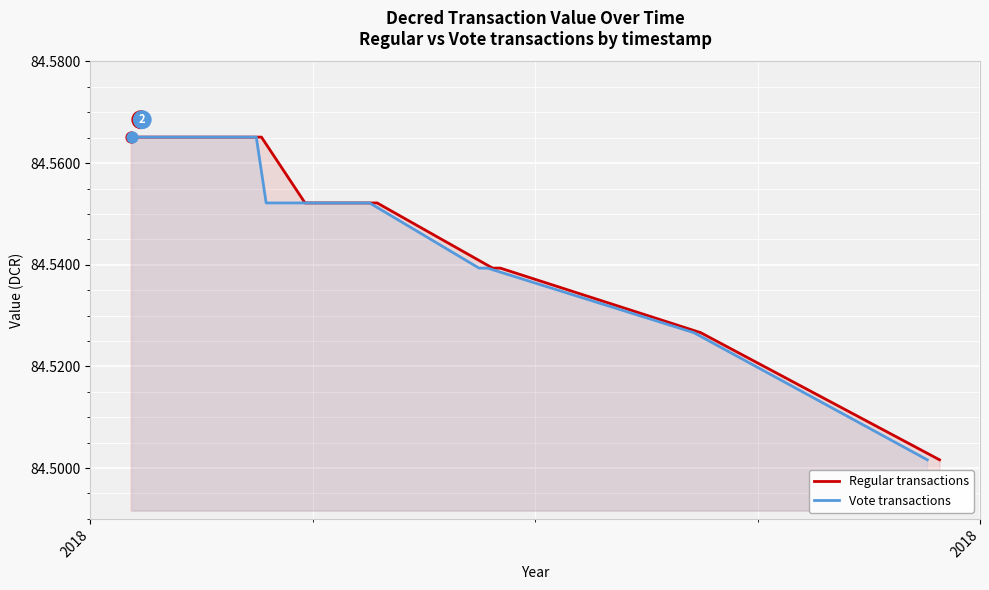

What are all the series names shown in the legend?

Regular transactions, Vote transactions